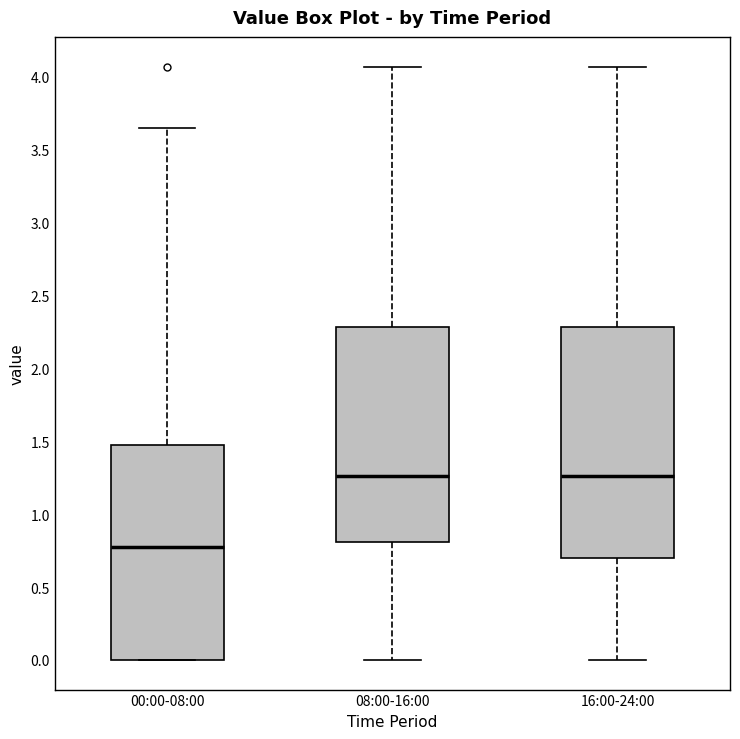

Comparing the boxes themselves (not the whiskers), which one is the tallest?

16:00-24:00